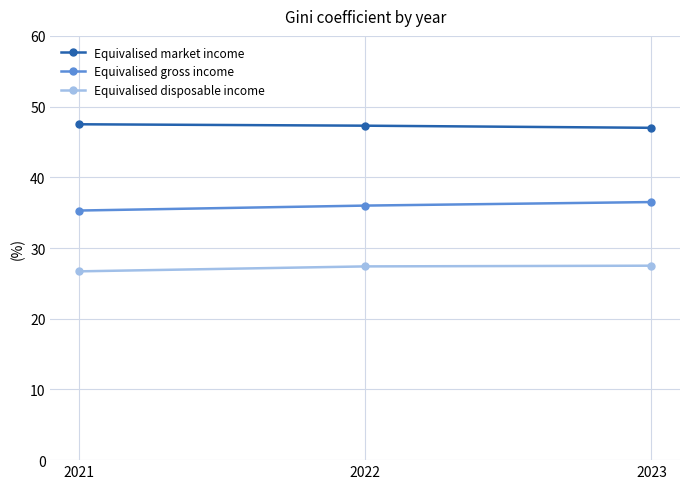

How many Equivalised disposable income values are between 26 and 27?

1